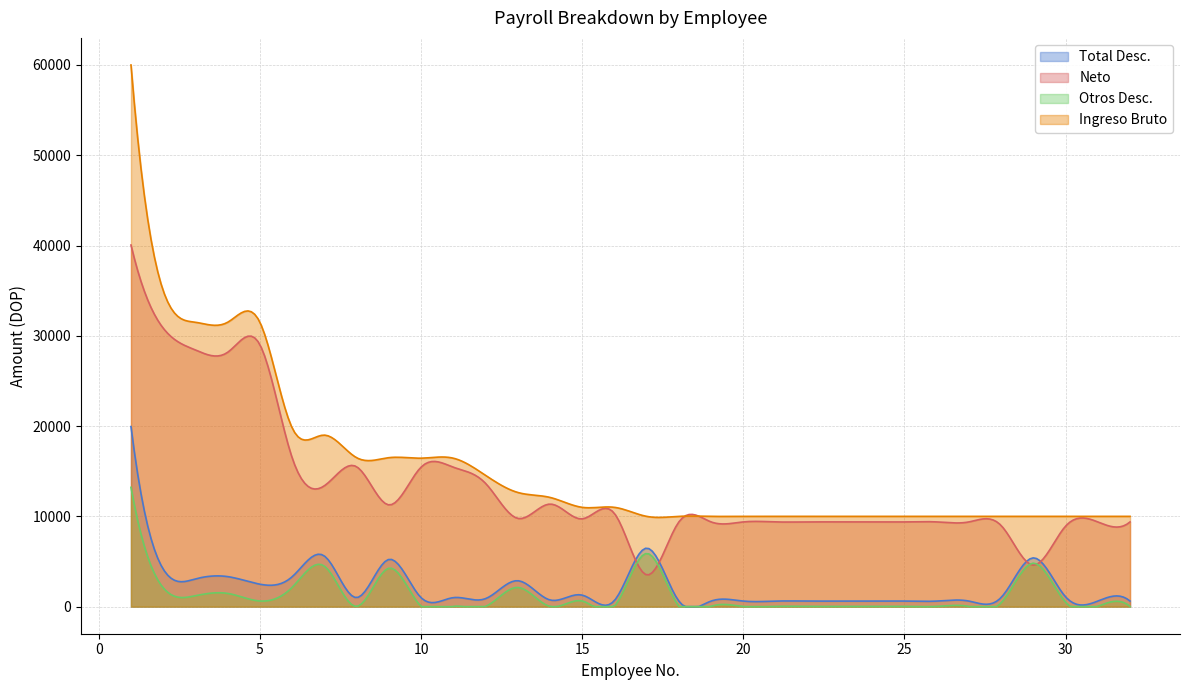

How many categories are shown in the chart?

300